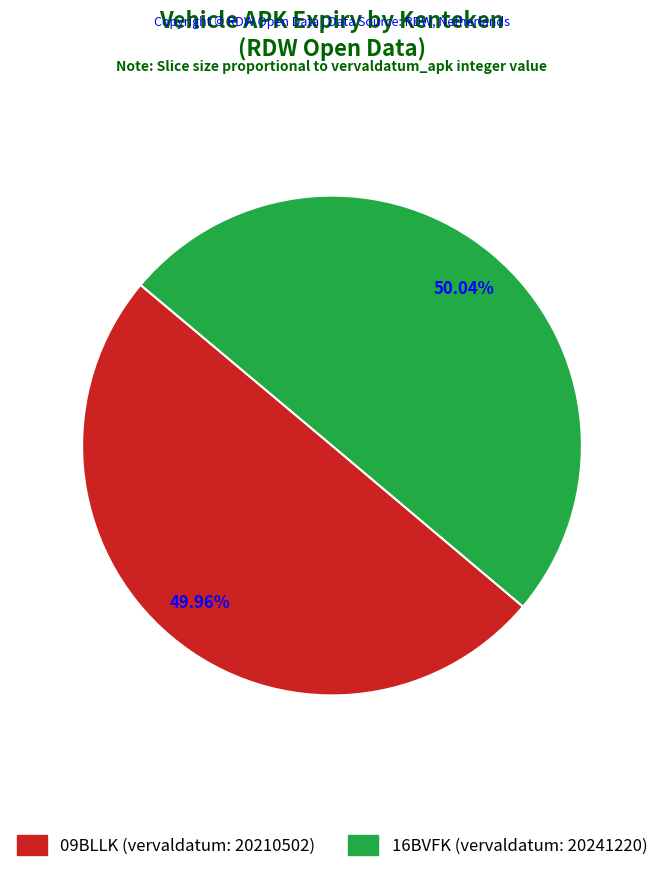

Does any single category account for the majority?

Yes